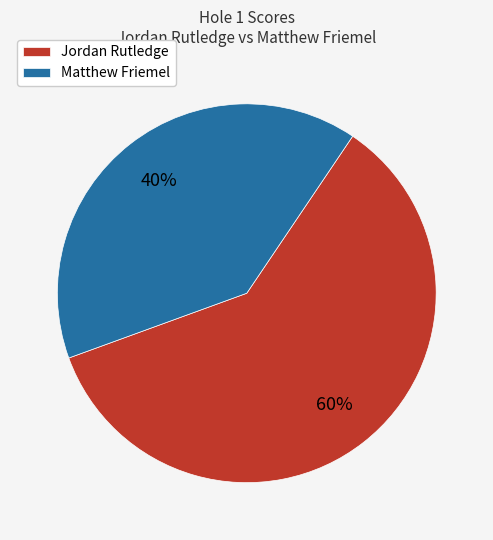

Which category has the biggest portion of the pie?

Jordan Rutledge